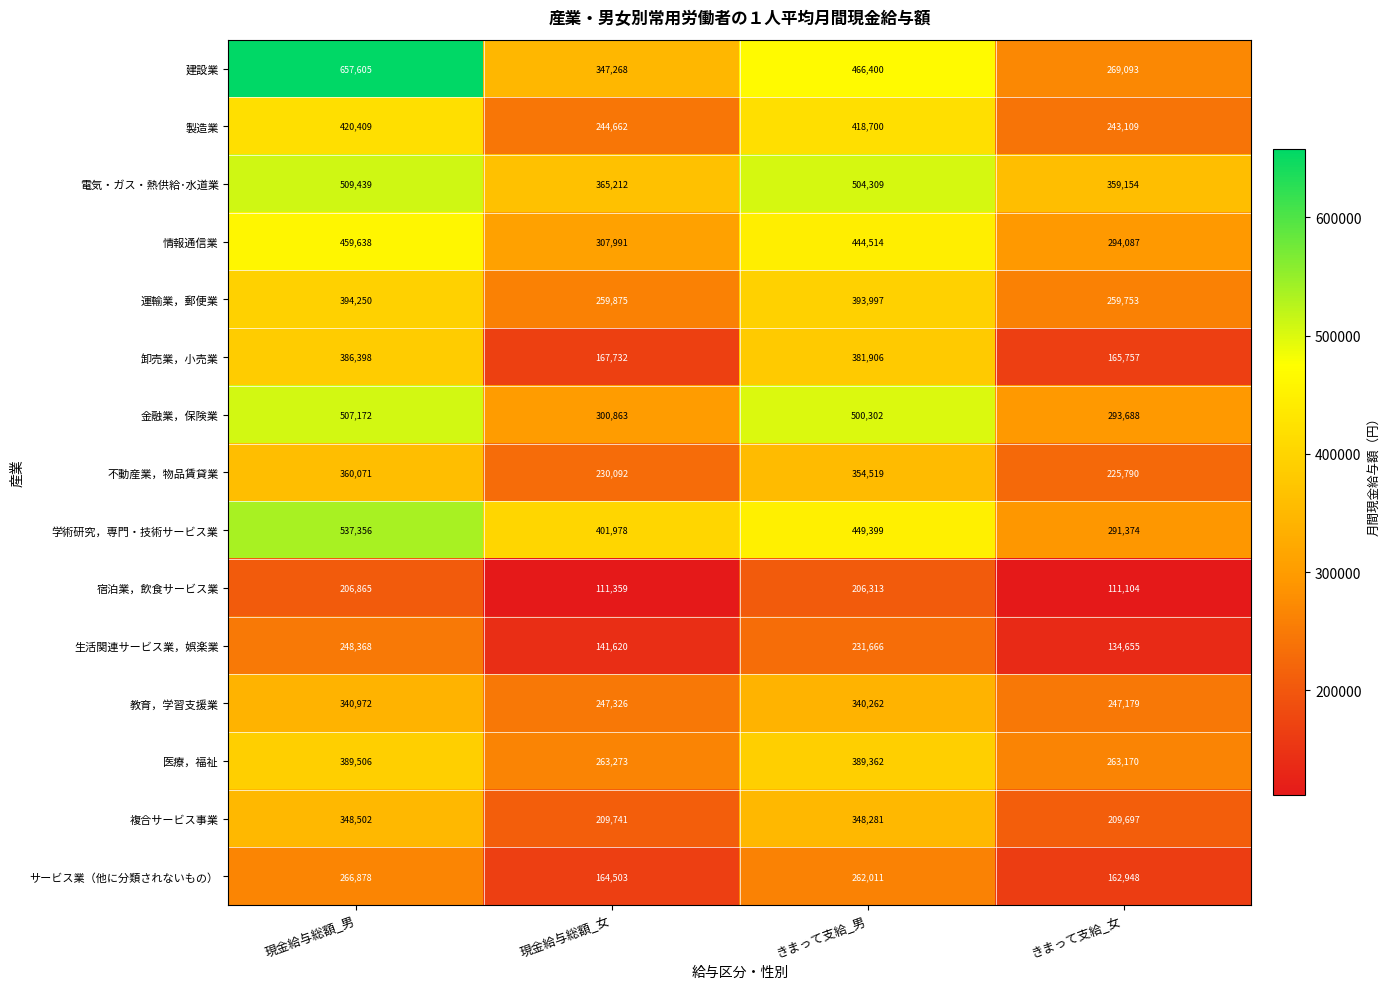

True or false: 教育，学習支援業 has a value of 339772 at 現金給与総額_女.

False